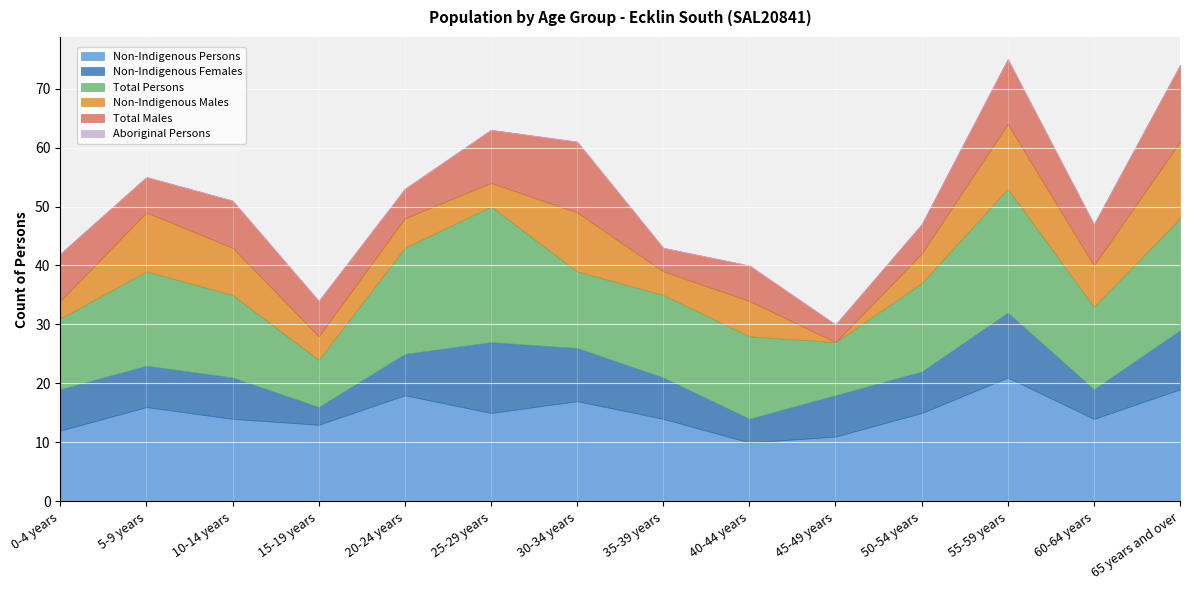

Reading left to right, list all the values displayed in this chart.

Non-Indigenous Persons: 0-4 years=12	5-9 years=16	10-14 years=14	15-19 years=13	20-24 years=18	25-29 years=15	30-34 years=17	35-39 years=14	40-44 years=10	45-49 years=11	50-54 years=15	55-59 years=21	60-64 years=14	65 years and over=19
Non-Indigenous Females: 0-4 years=7	5-9 years=7	10-14 years=7	15-19 years=3	20-24 years=7	25-29 years=12	30-34 years=9	35-39 years=7	40-44 years=4	45-49 years=7	50-54 years=7	55-59 years=11	60-64 years=5	65 years and over=10
Total Persons: 0-4 years=12	5-9 years=16	10-14 years=14	15-19 years=8	20-24 years=18	25-29 years=23	30-34 years=13	35-39 years=14	40-44 years=14	45-49 years=9	50-54 years=15	55-59 years=21	60-64 years=14	65 years and over=19
Non-Indigenous Males: 0-4 years=3	5-9 years=10	10-14 years=8	15-19 years=4	20-24 years=5	25-29 years=4	30-34 years=10	35-39 years=4	40-44 years=6	45-49 years=0	50-54 years=5	55-59 years=11	60-64 years=7	65 years and over=13
Total Males: 0-4 years=8	5-9 years=6	10-14 years=8	15-19 years=6	20-24 years=5	25-29 years=9	30-34 years=12	35-39 years=4	40-44 years=6	45-49 years=3	50-54 years=5	55-59 years=11	60-64 years=7	65 years and over=13
Aboriginal Persons: 0-4 years=0	5-9 years=0	10-14 years=0	15-19 years=0	20-24 years=0	25-29 years=0	30-34 years=0	35-39 years=0	40-44 years=0	45-49 years=0	50-54 years=0	55-59 years=0	60-64 years=0	65 years and over=0